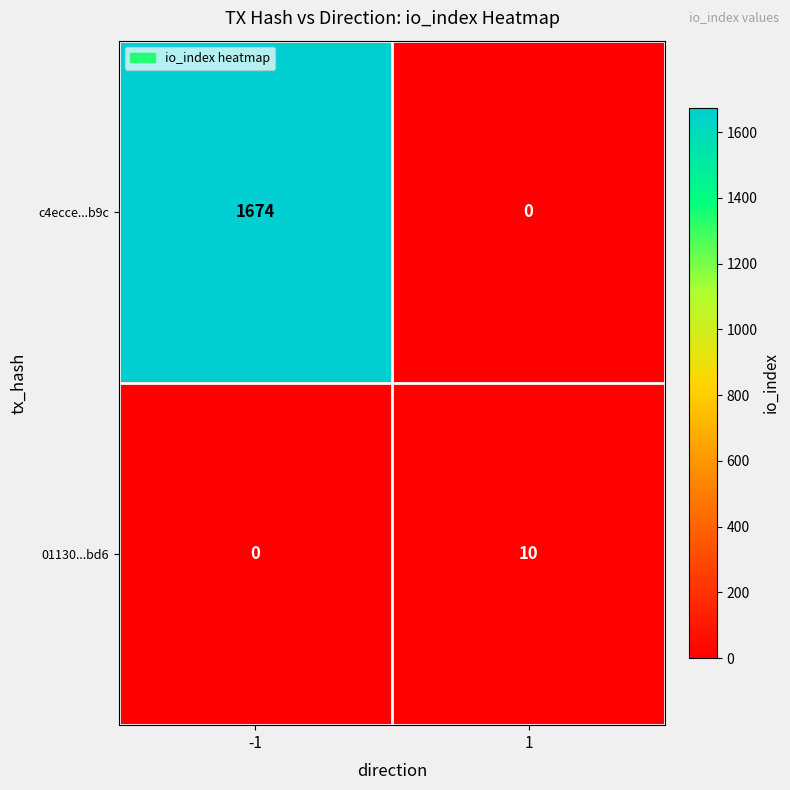

The 01130...bd6 series shows 5 at -1. True or false?

False